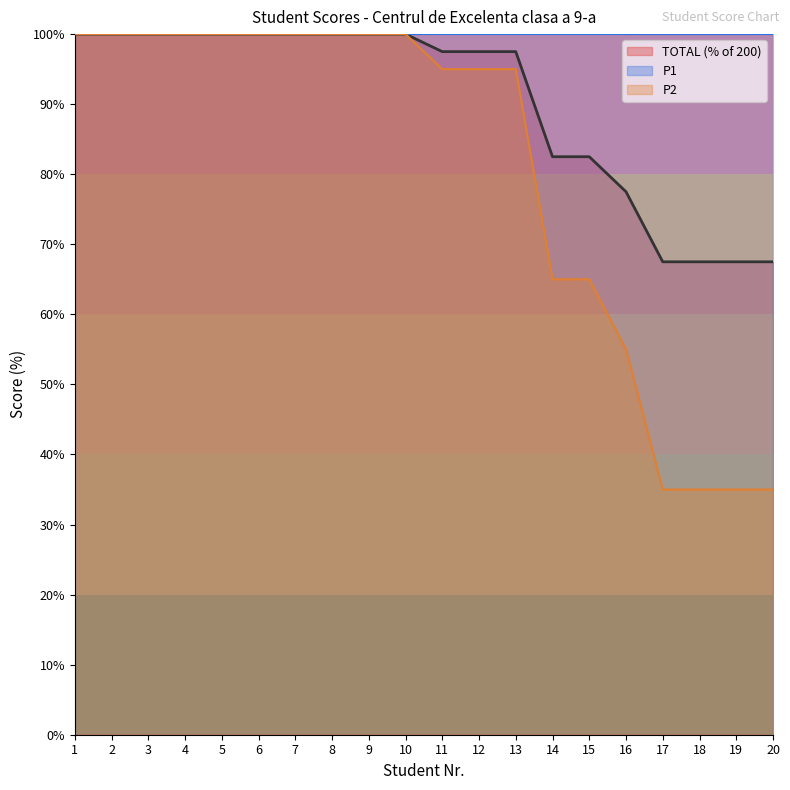

Count the number of categories in the chart.

20